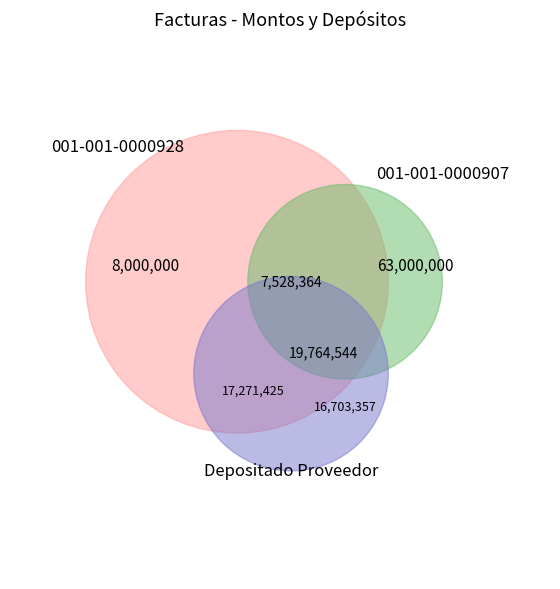

What is the spread (max minus min) of values at 001-001-0000928?

471636